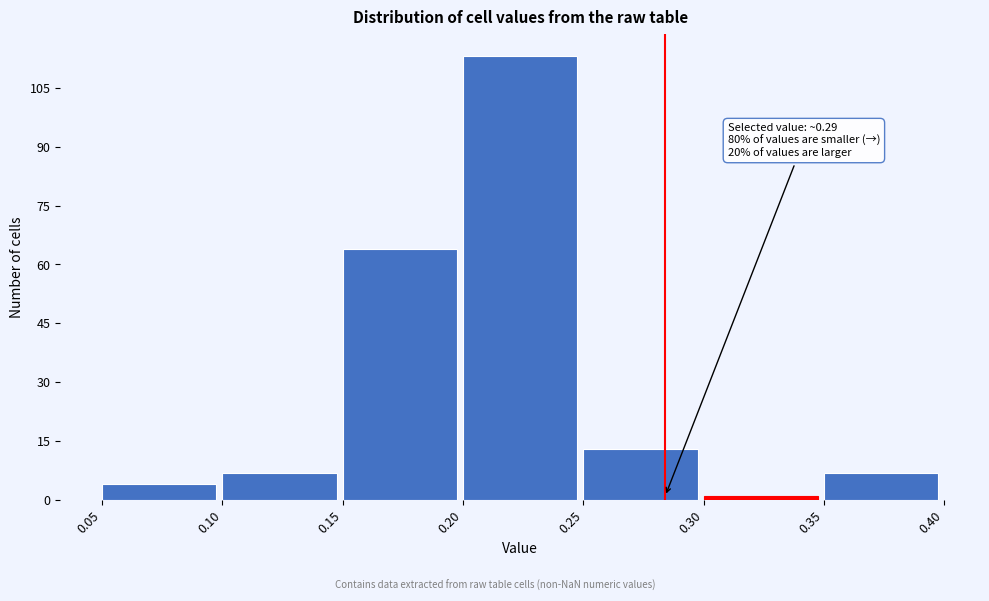

Which range on the x-axis has the tallest bar?

0.20 to 0.25